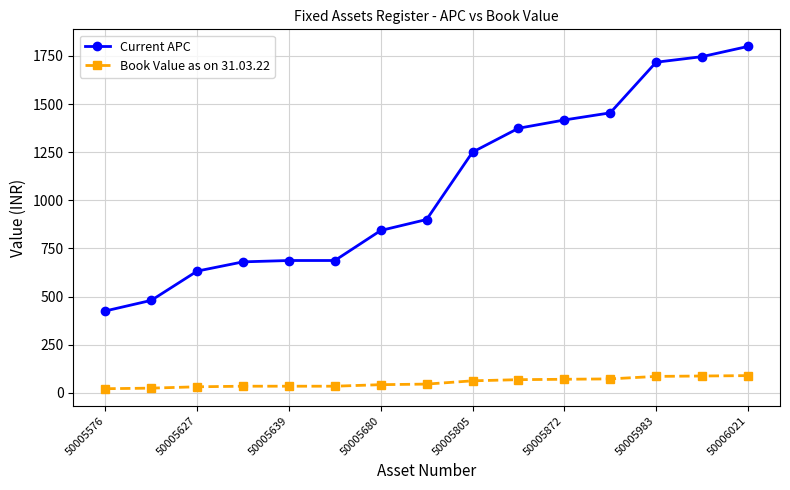

At how many categories does at least one series exceed 346?

15